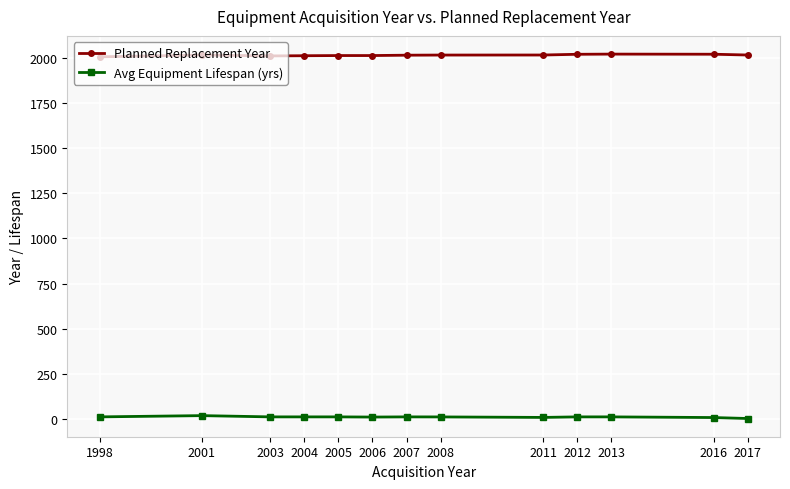

What is the value of the Planned Replacement Year point at the 4th from the left?

2014.0